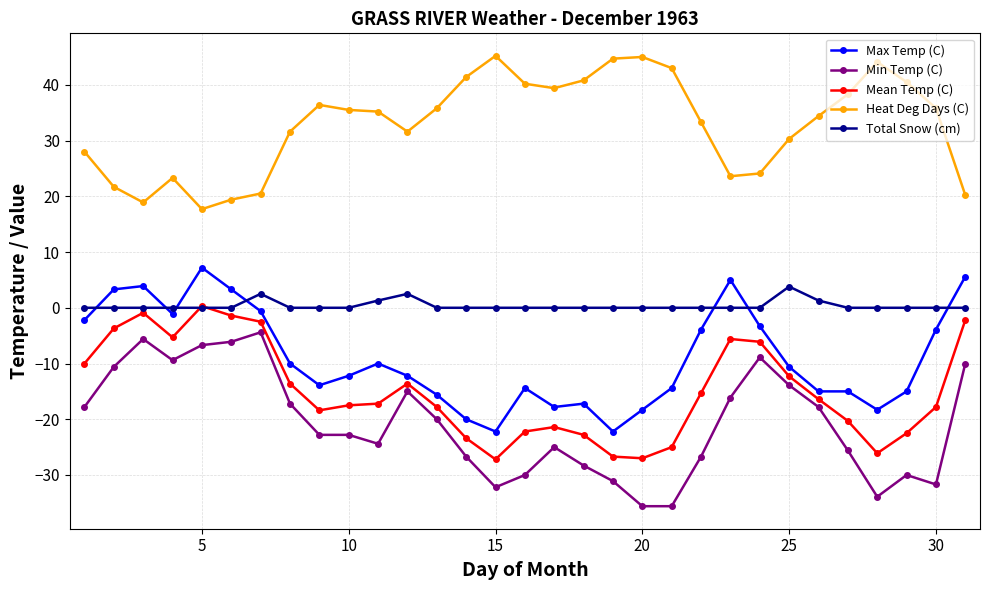

What is the smallest value displayed?

-35.6